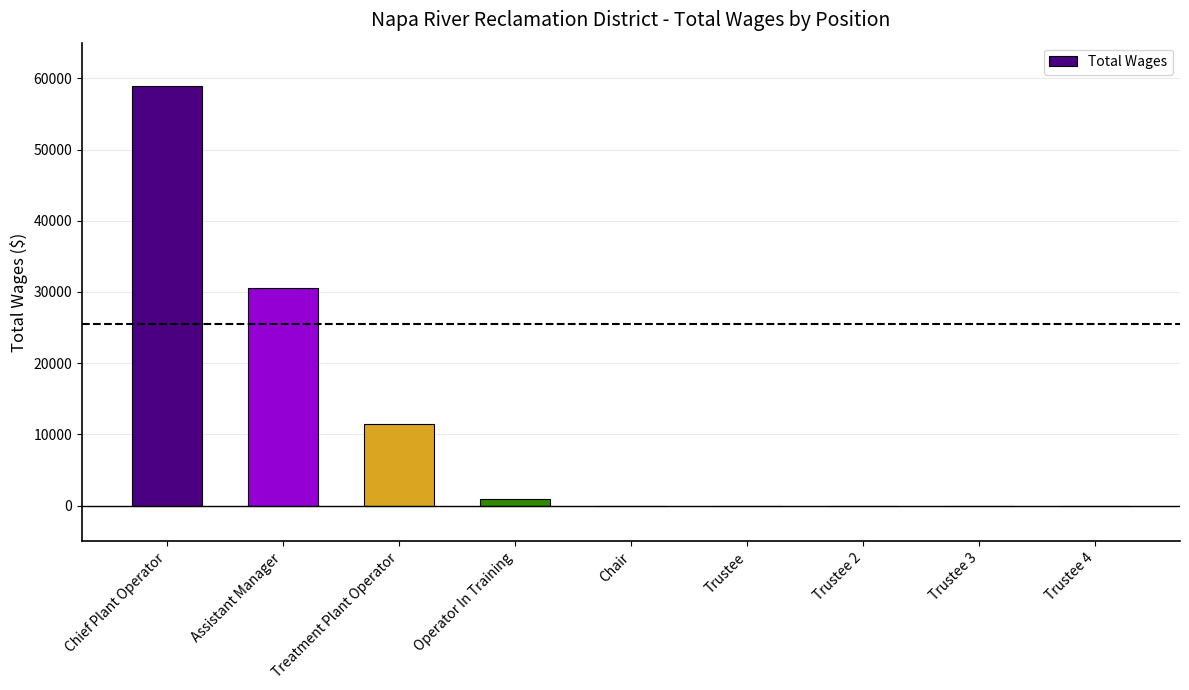

The value at Operator In Training is 984. True or false?

True